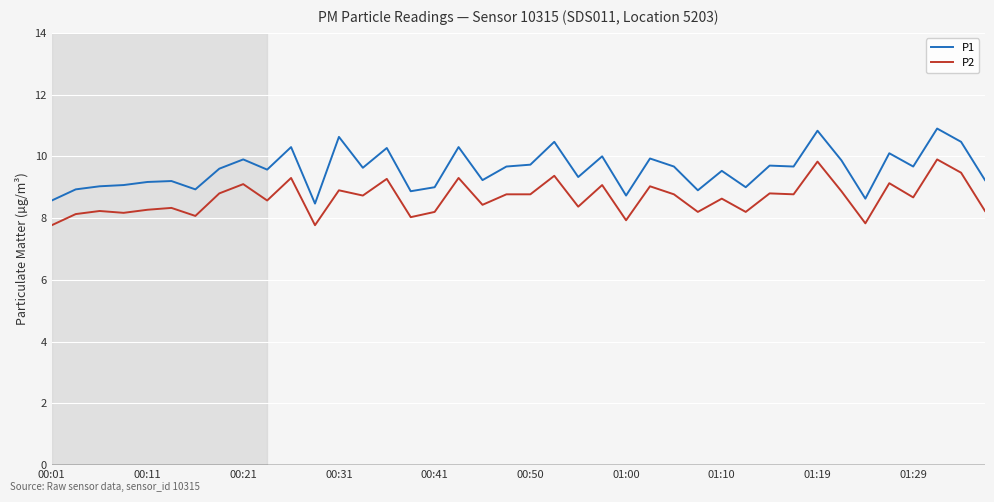

What is the minimum value for P2?

7.8